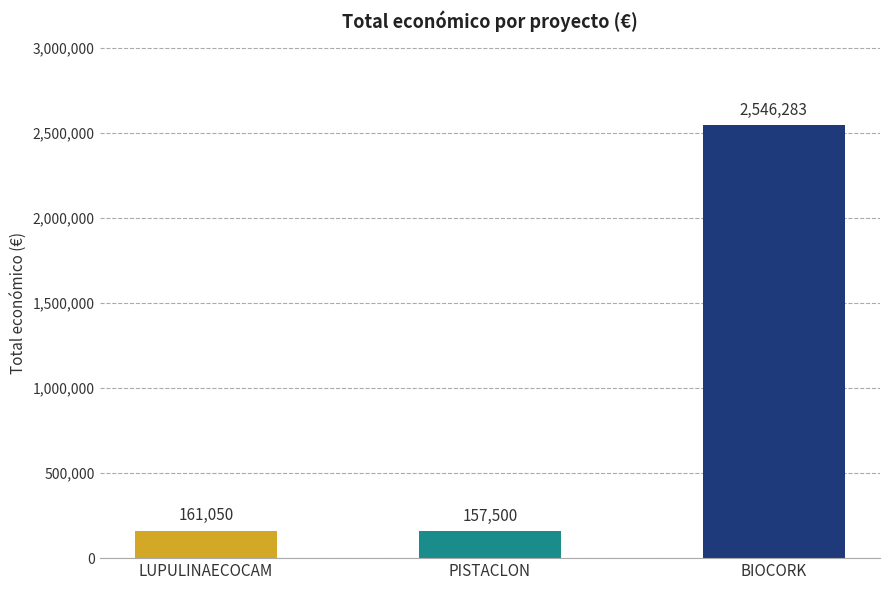

What is the greatest value displayed?

2546283